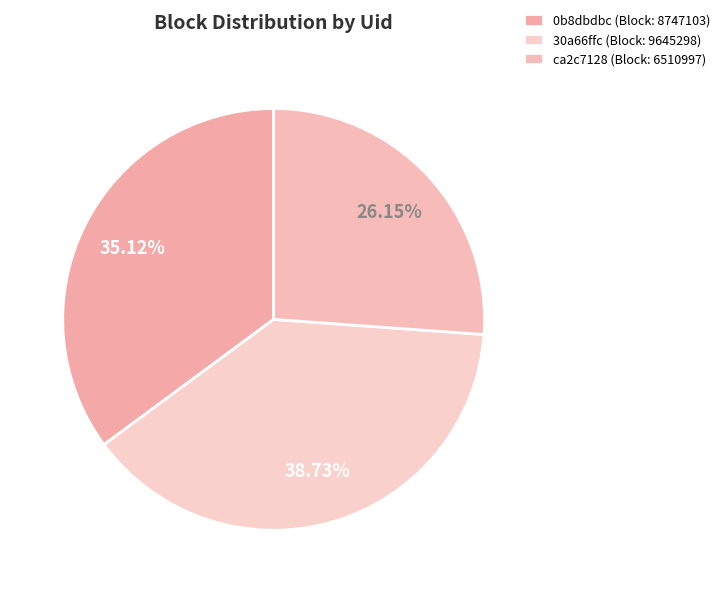

Count the number of slices in the pie.

3